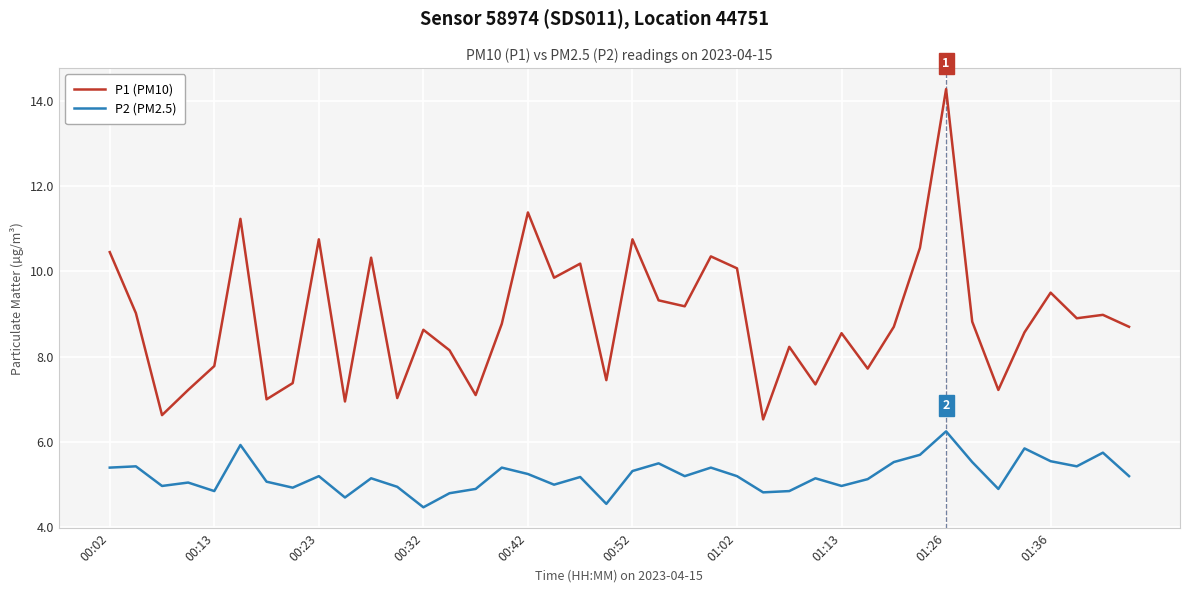

List the series in order of their overall mean, lowest first.

P2 (PM2.5), P1 (PM10)